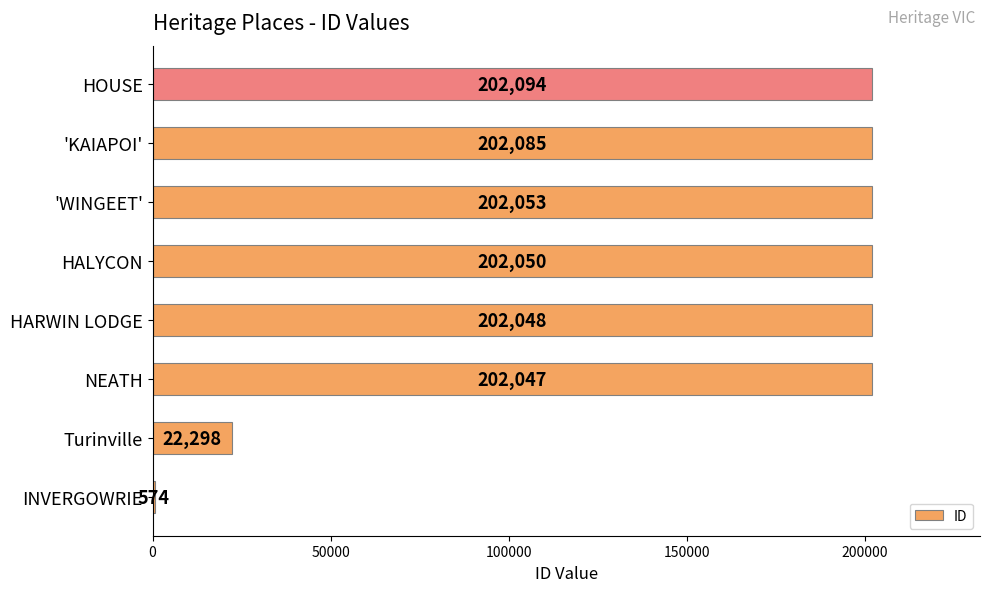

Reading bottom to top, list all the values displayed in this chart.

INVERGOWRIE=574	Turinville=22298	NEATH=202047	HARWIN LODGE=202048	HALYCON=202050	'WINGEET'=202053	'KAIAPOI'=202085	HOUSE=202094